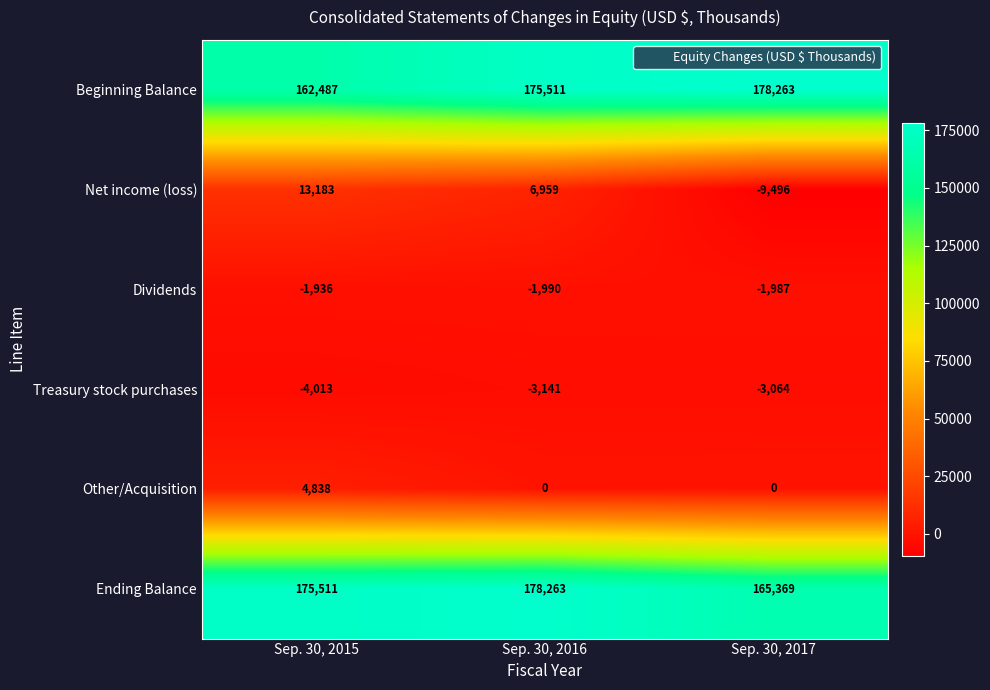

At how many categories does at least one series exceed 108436?

3